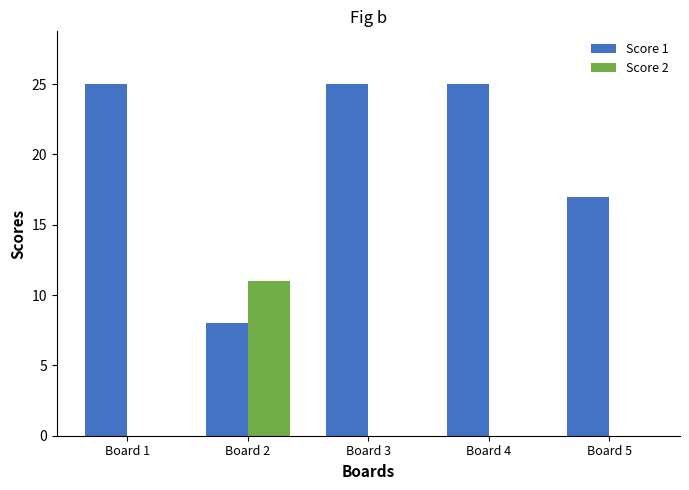

What is the greatest value displayed?

25